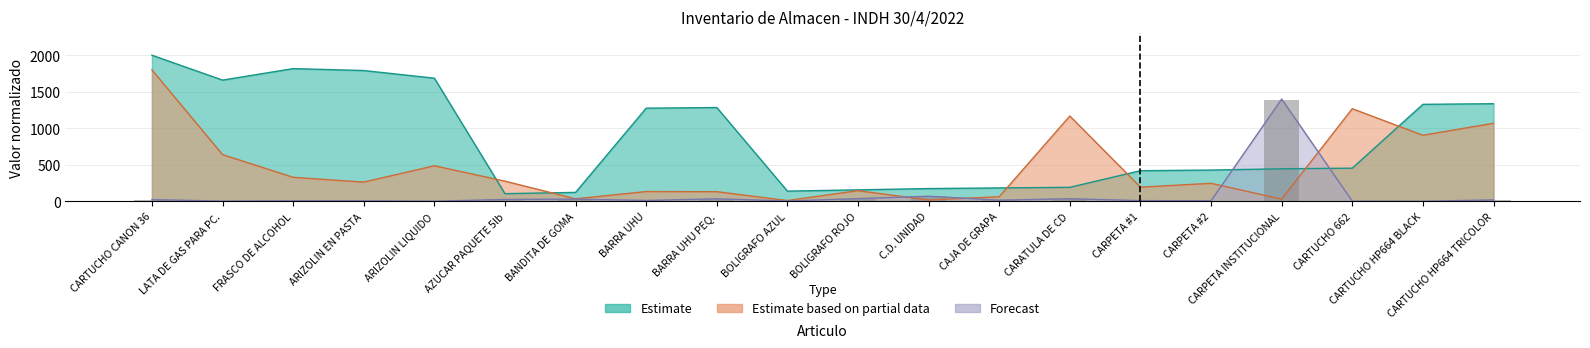

What value does the Valor RD$ (Estimate based on partial data) series have at BANDITA DE GOMA?

34.5